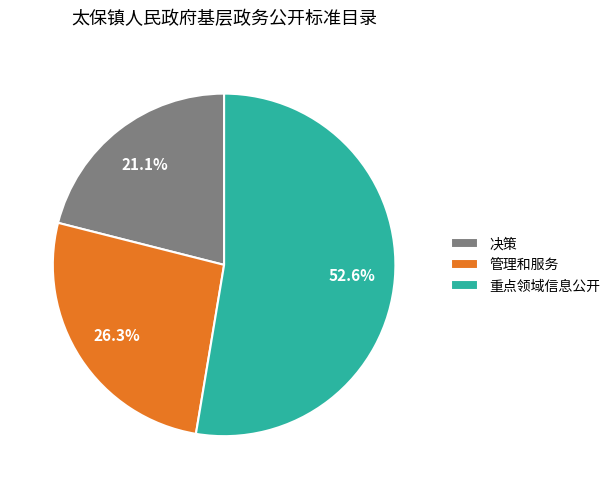

Between 决策 and 重点领域信息公开, which is larger?

重点领域信息公开